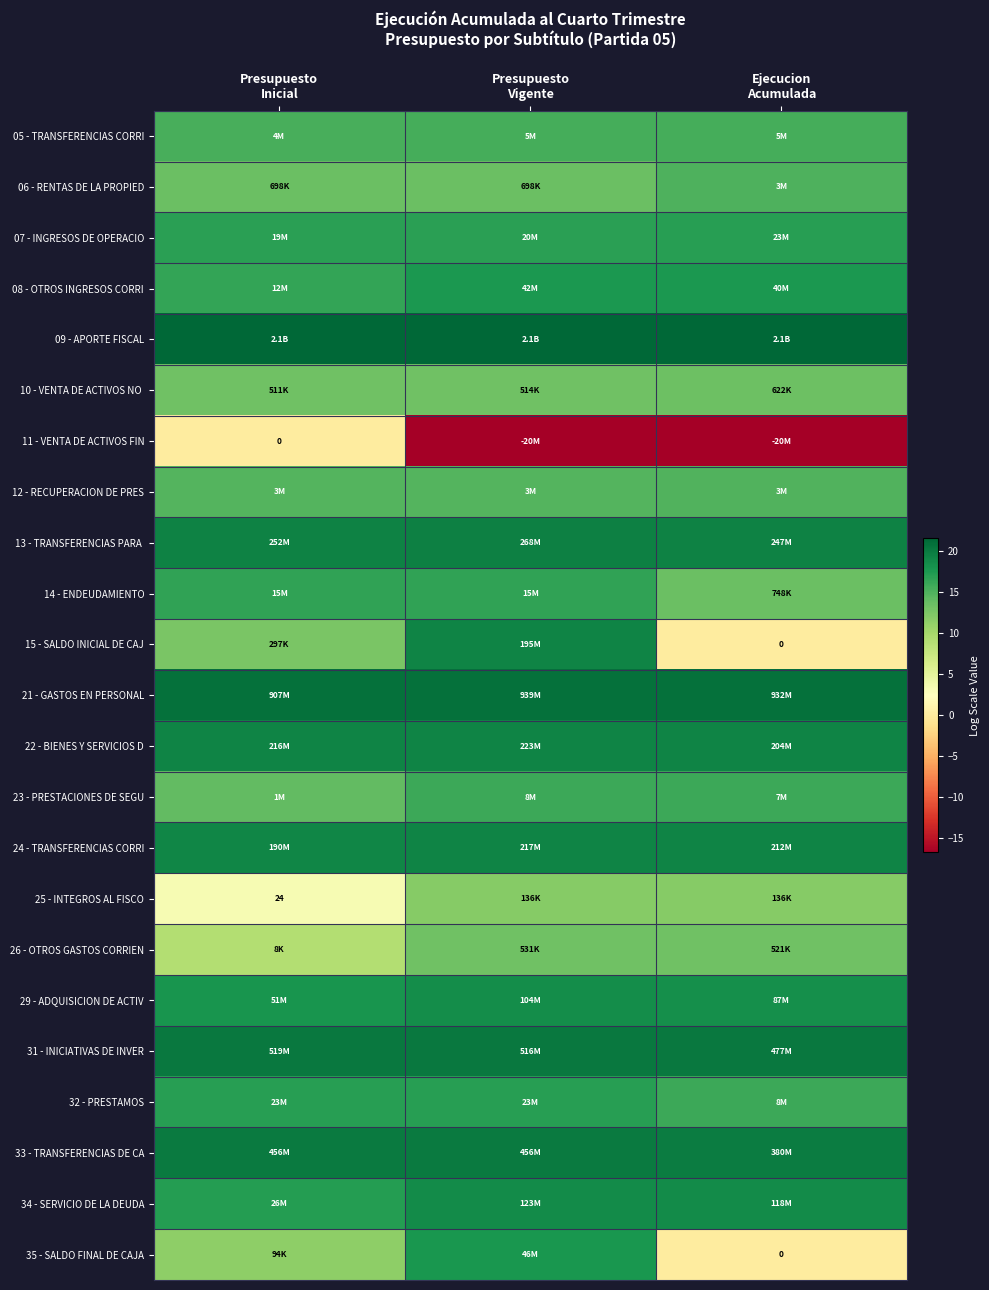

Is it true that 32 - PRESTAMOS equals 17.0 at Presupuesto Inicial?

True